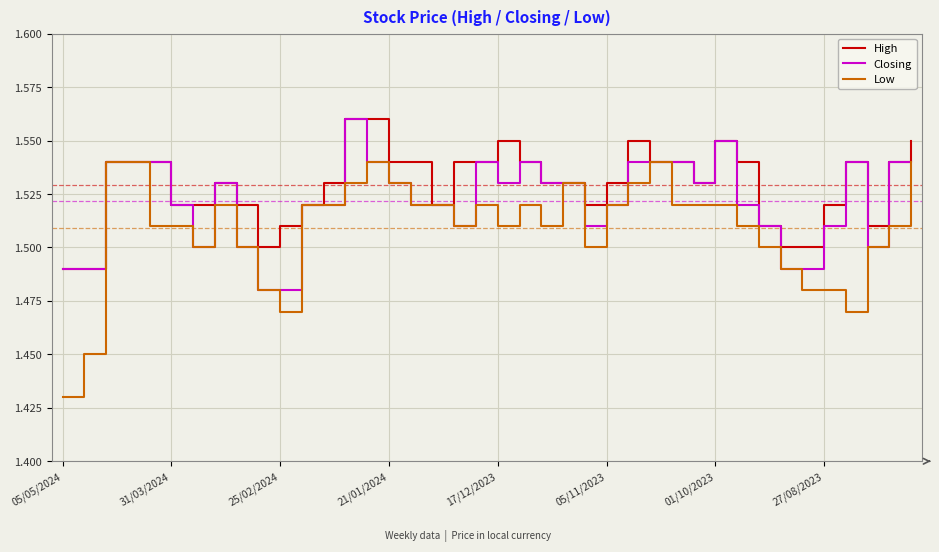

Which series has the largest range (max minus min)?

Low